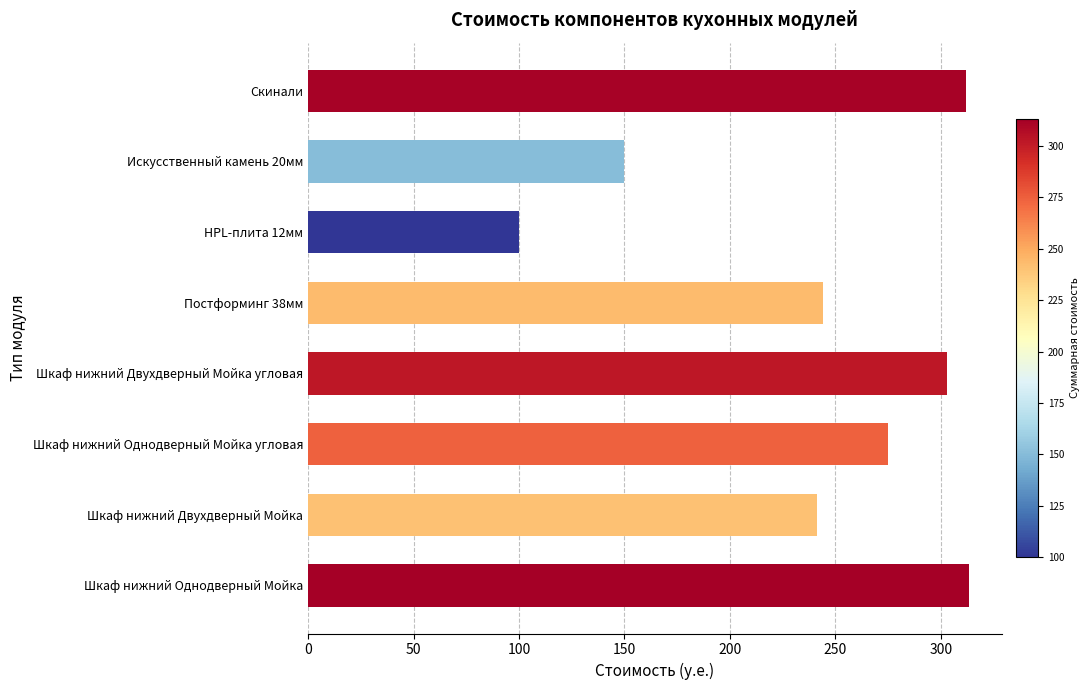

Is it true that Краска/Акрил equals 38.2 at Скинали?

False